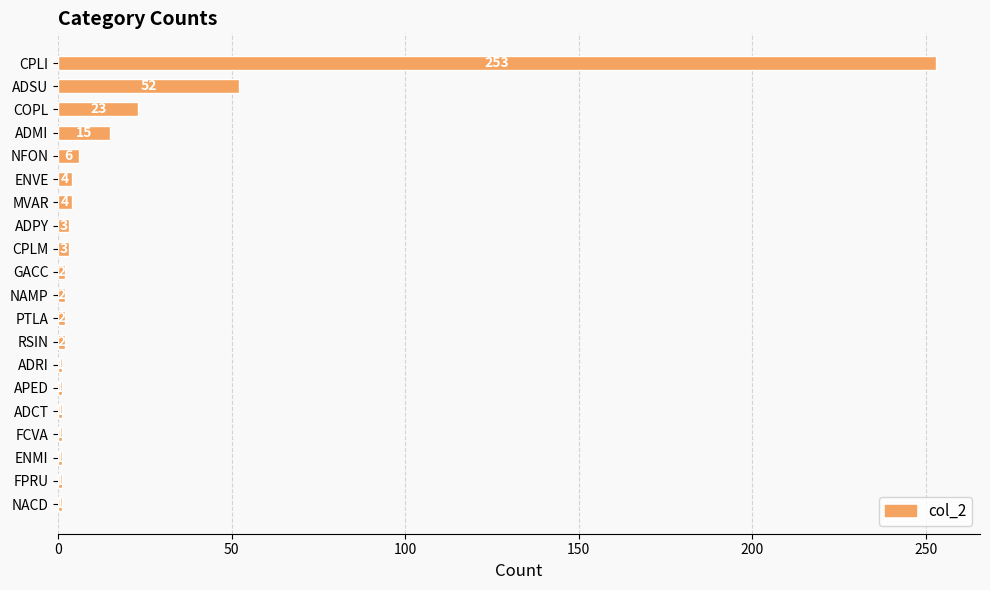

Reading bottom to top, list all the values displayed in this chart.

NACD=1	FPRU=1	ENMI=1	FCVA=1	ADCT=1	APED=1	ADRI=1	RSIN=2	PTLA=2	NAMP=2	GACC=2	CPLM=3	ADPY=3	MVAR=4	ENVE=4	NFON=6	ADMI=15	COPL=23	ADSU=52	CPLI=253